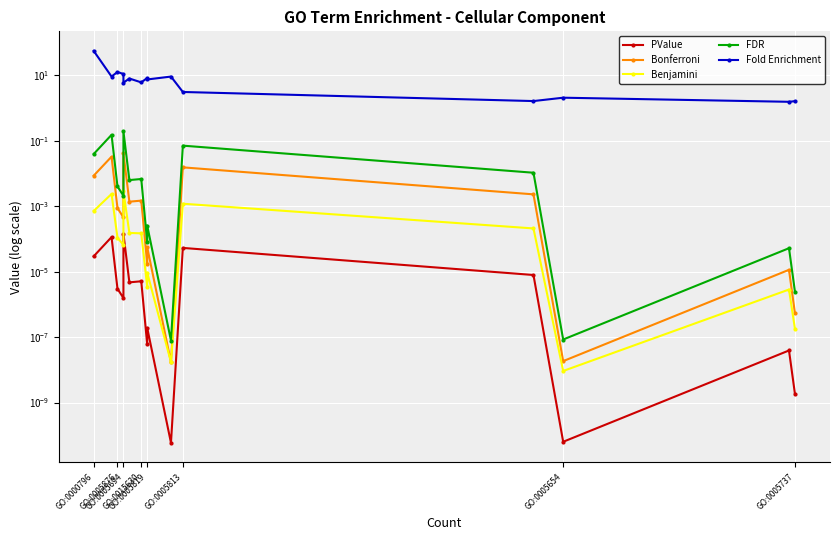

At which category is the sum across all series the highest?

GO:0000796